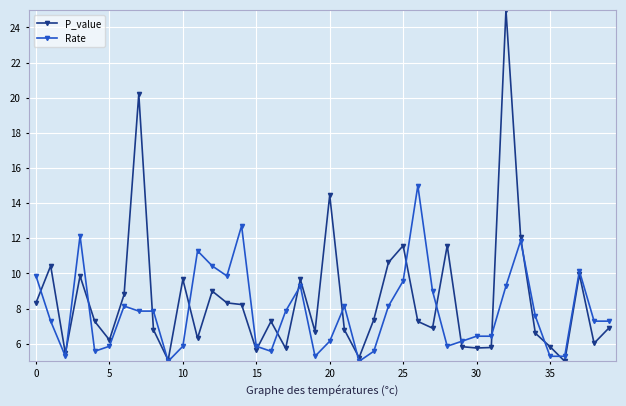

What are all the series names shown in the legend?

P_value, Rate